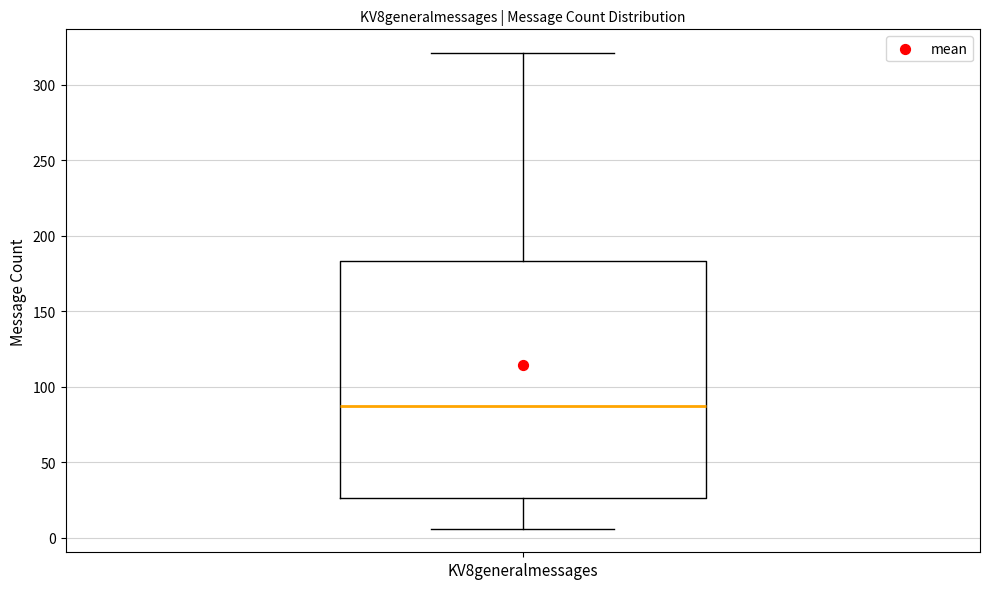

Where is the upper edge of the box for KV8generalmessages on the y-axis? The values are not printed on the chart, so give them approximately, as read against the axis.

185